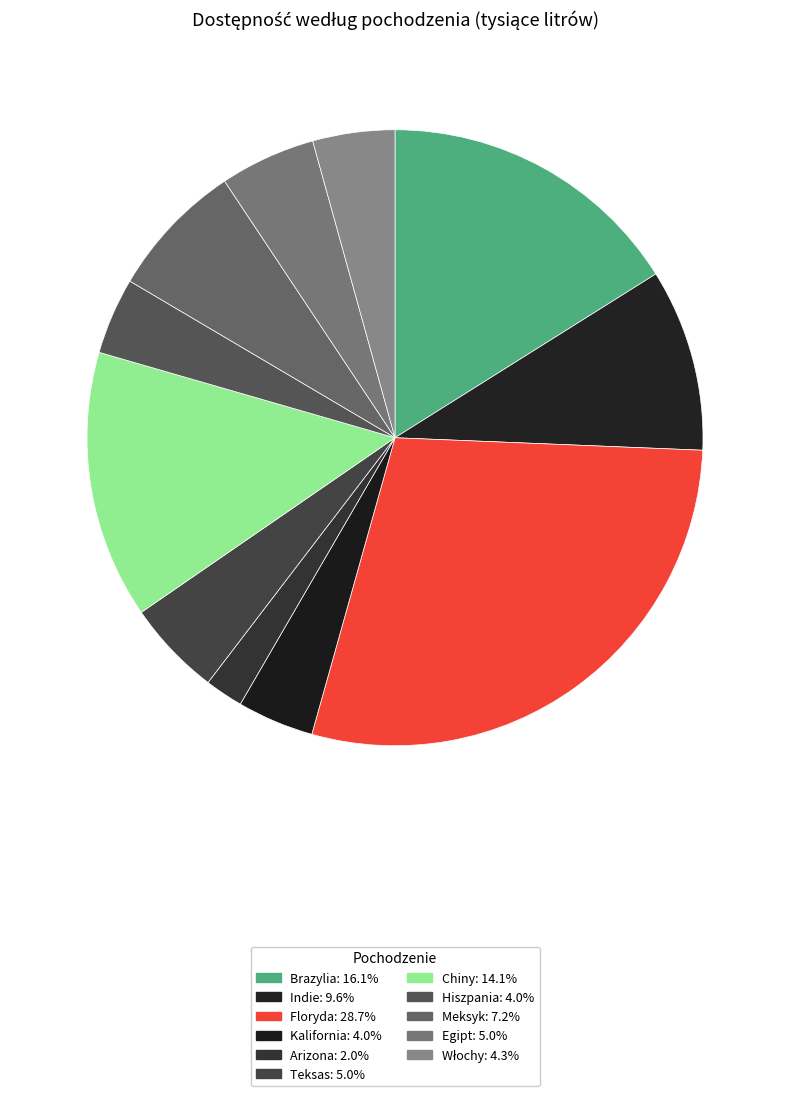

To the nearest percent, what is the average slice percentage?

9%